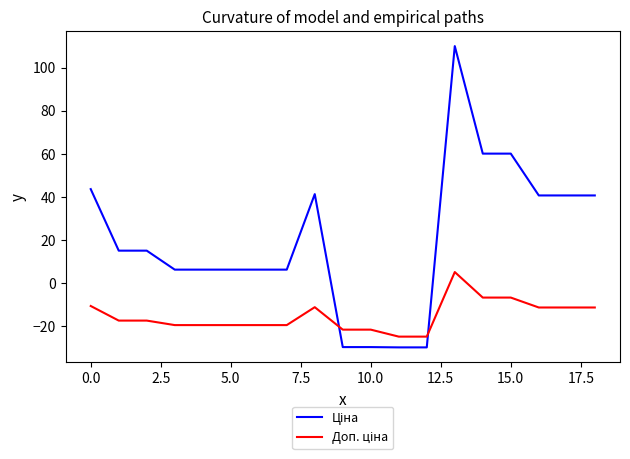

Does the chart display data point markers on the line(s)?

No